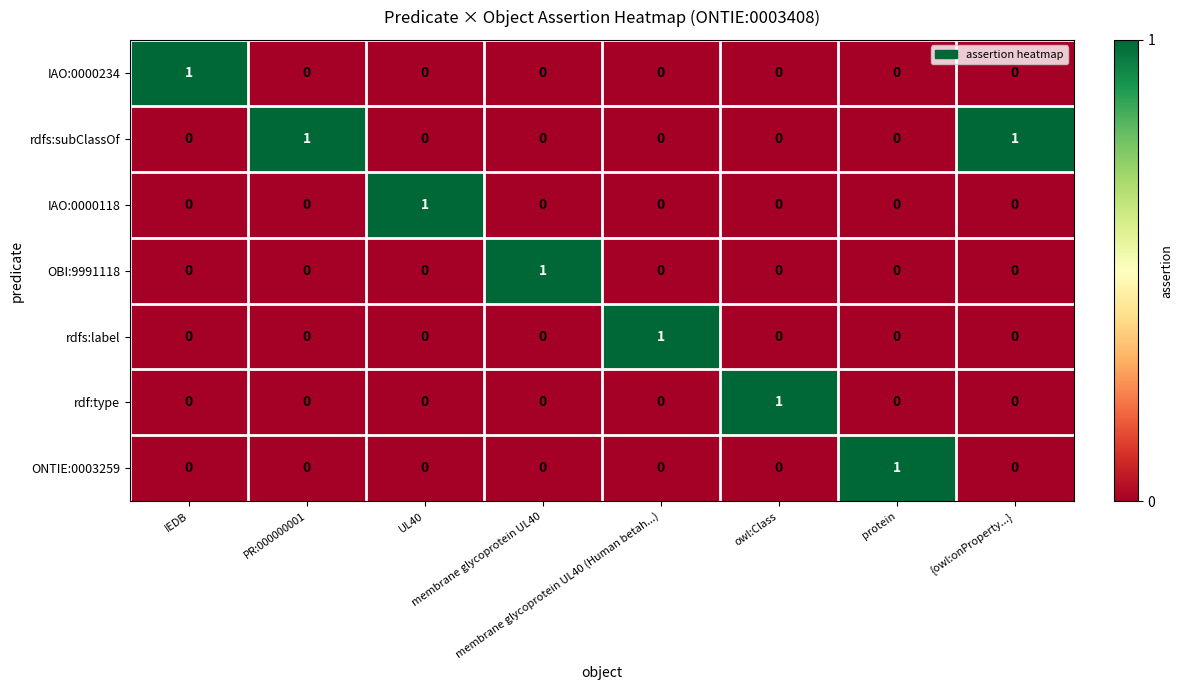

At how many categories does at least one series exceed 0?

8